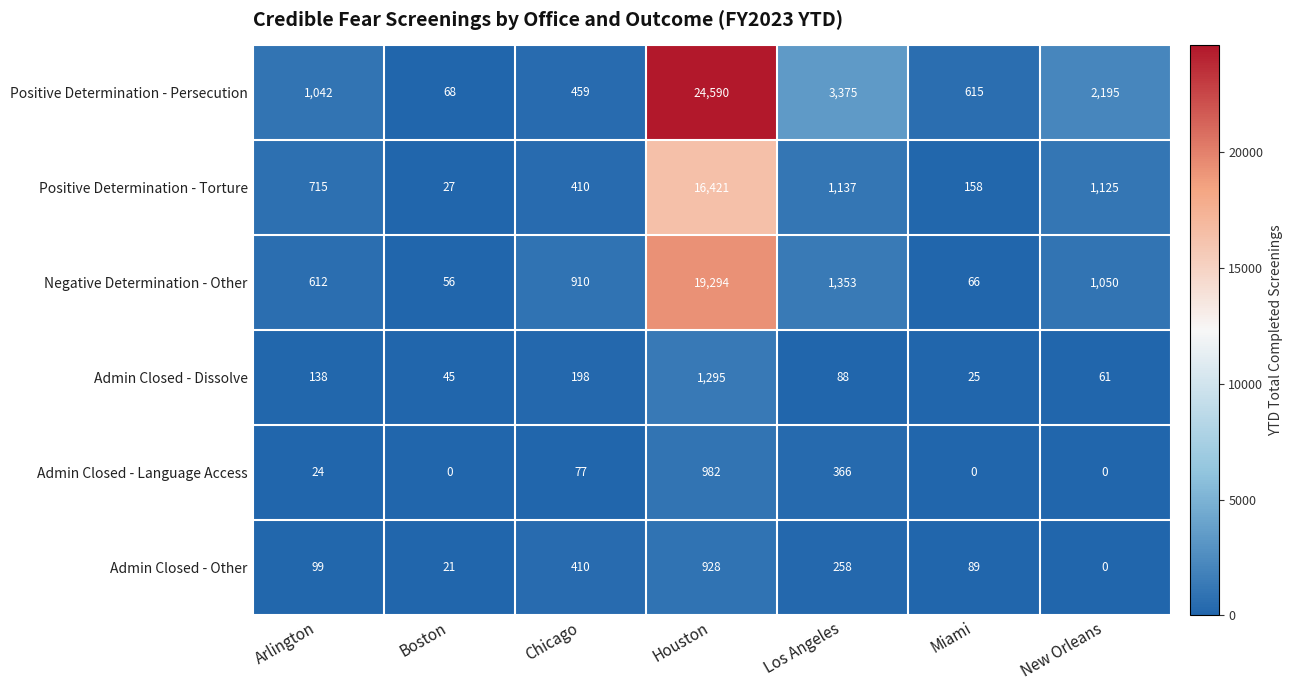

What is the difference between the Positive Determination - Torture values at Arlington and Miami?

557